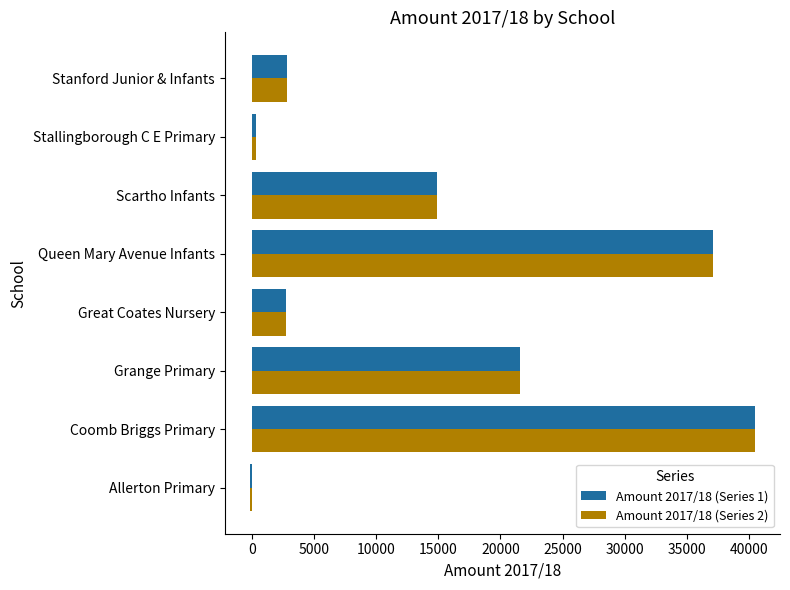

What is the difference between the maximum and minimum values in the Amount 2017/18 (Series 2) series?

40623.4